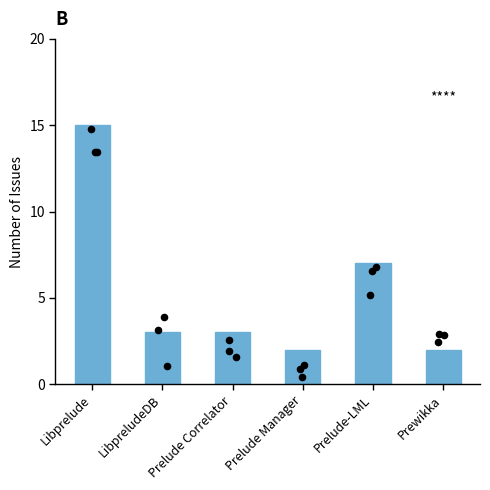

What is the change in value from Libprelude to Prewikka?

-13